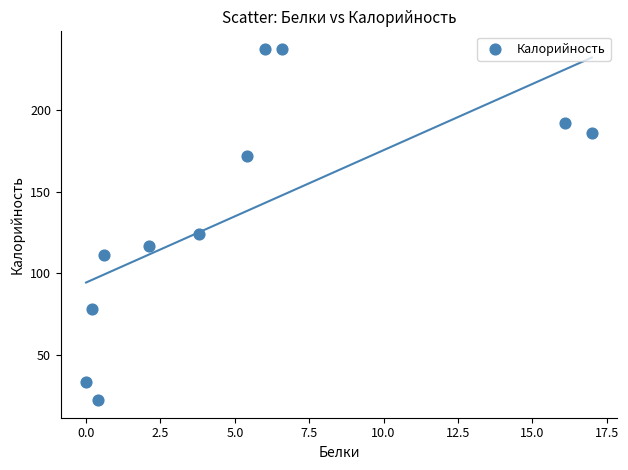

What is the average X value?

5.3